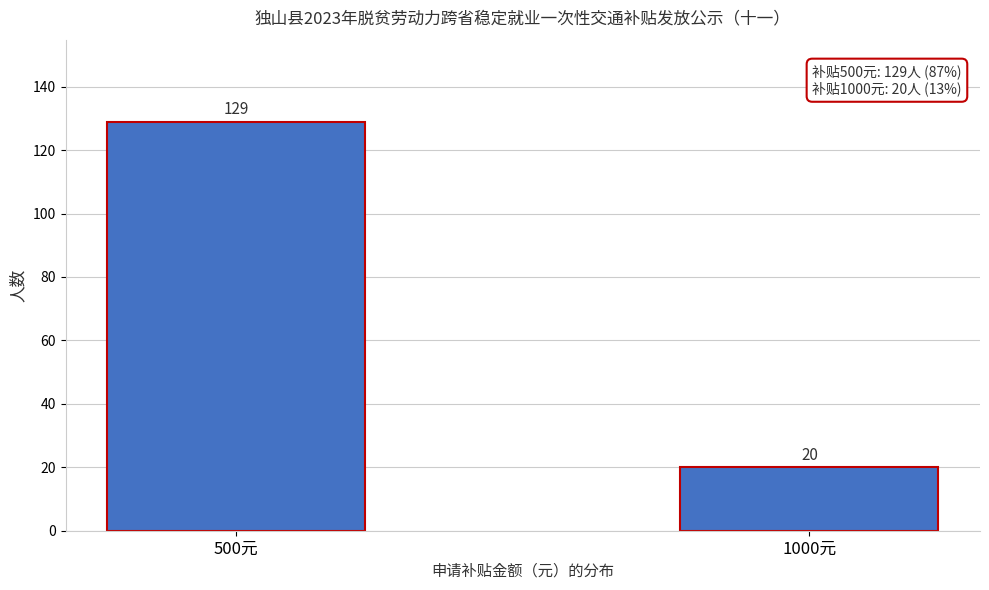

Reading left to right, extract all data points from this chart.

129	20